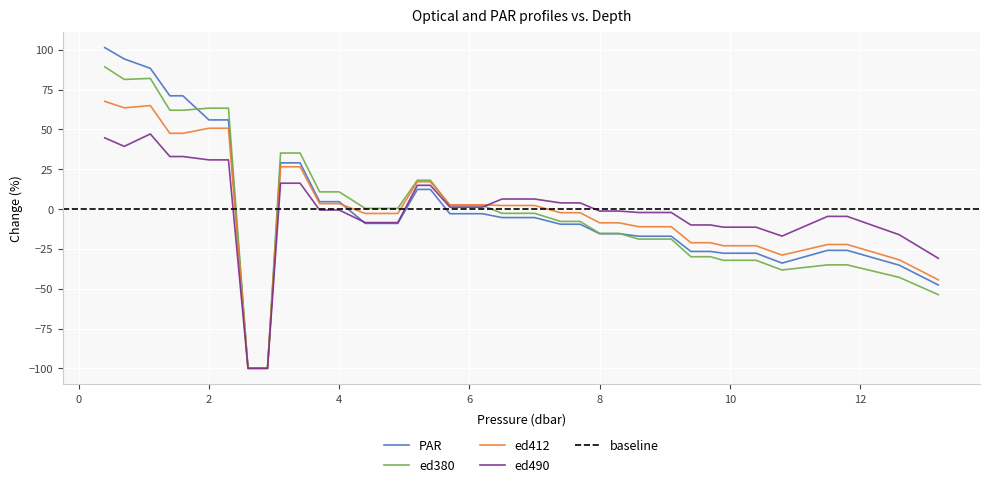

What is the smallest value displayed?

-100.0